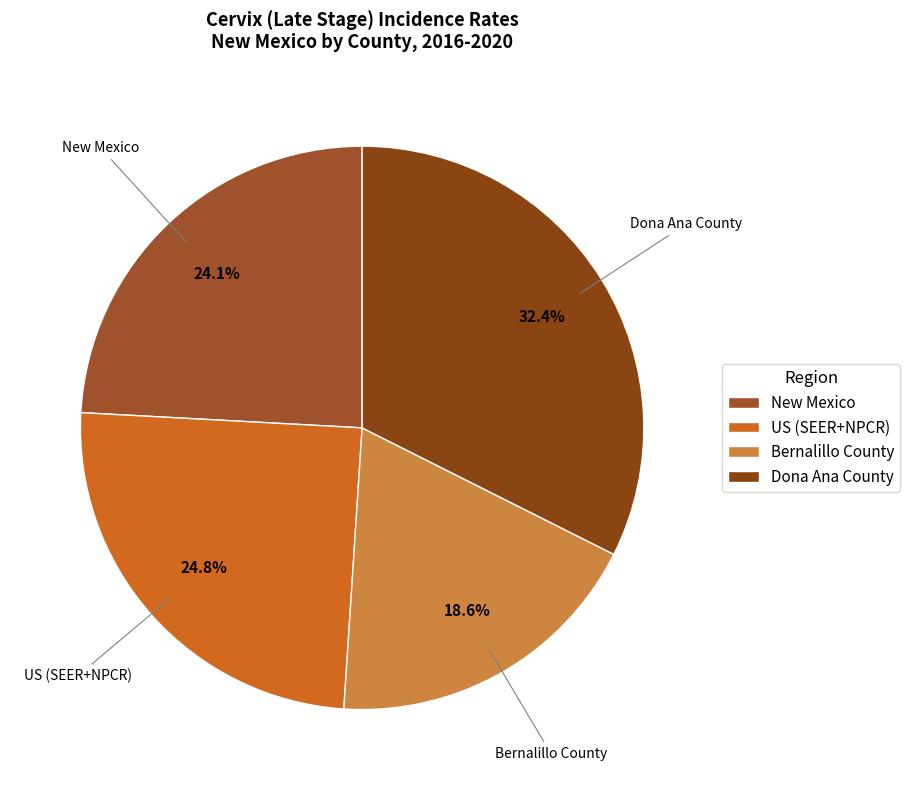

How many slices are in this pie chart?

4